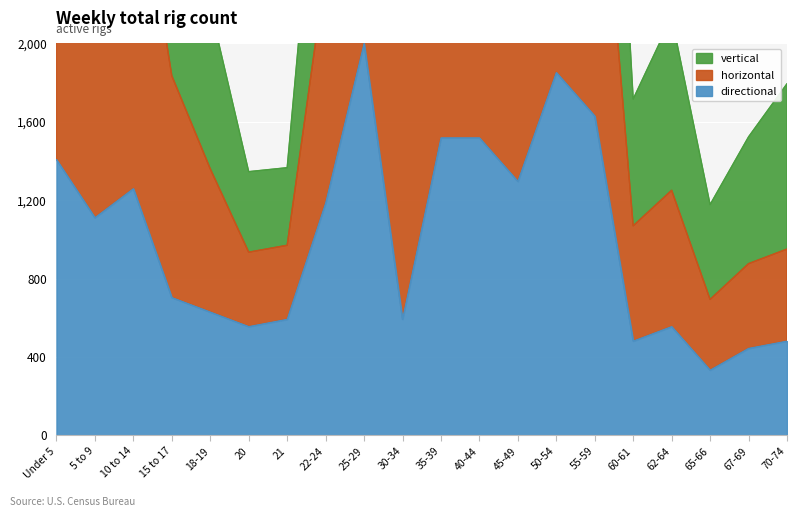

What is the label of the 16th point from the left?

60-61